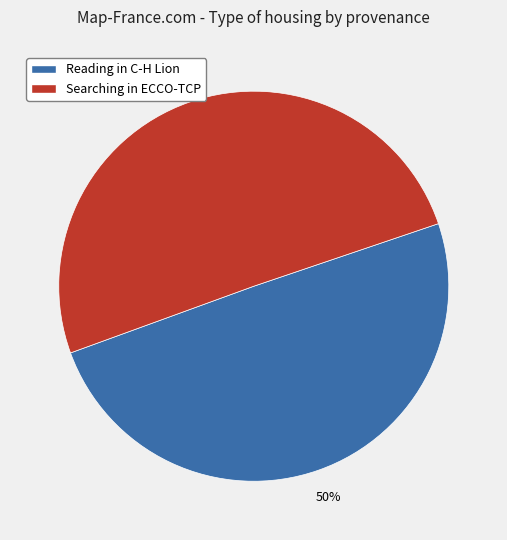

The Searching in ECCO-TCP slice represents 42% of the pie. True or false?

False